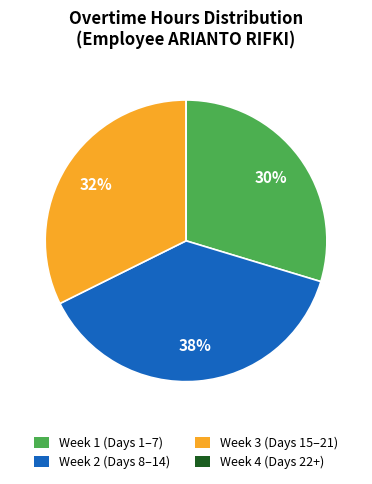

Is there a majority slice in this chart?

No